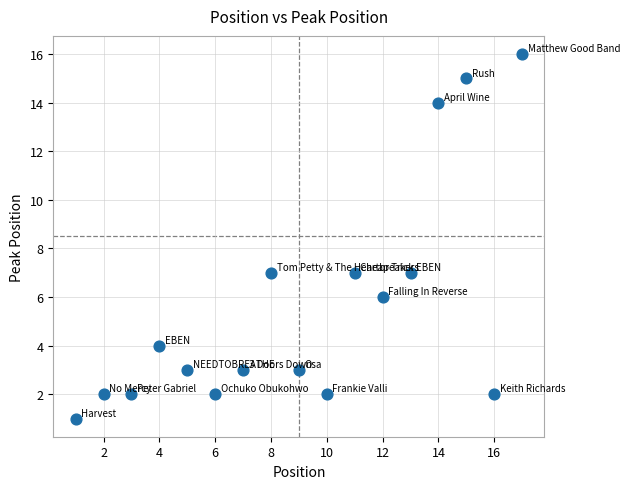

What is the range of X values (max minus min)?

16